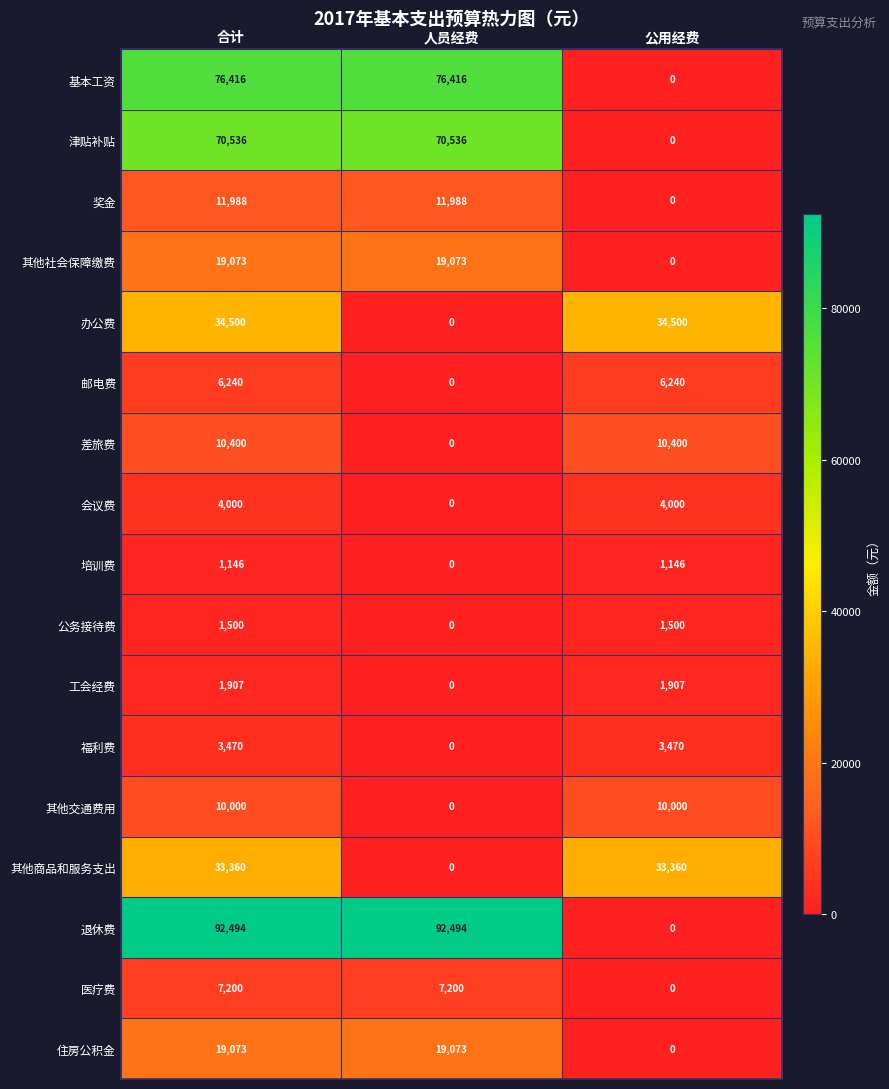

What is the difference between the 邮电费 values at 人员经费 and 合计?

6240